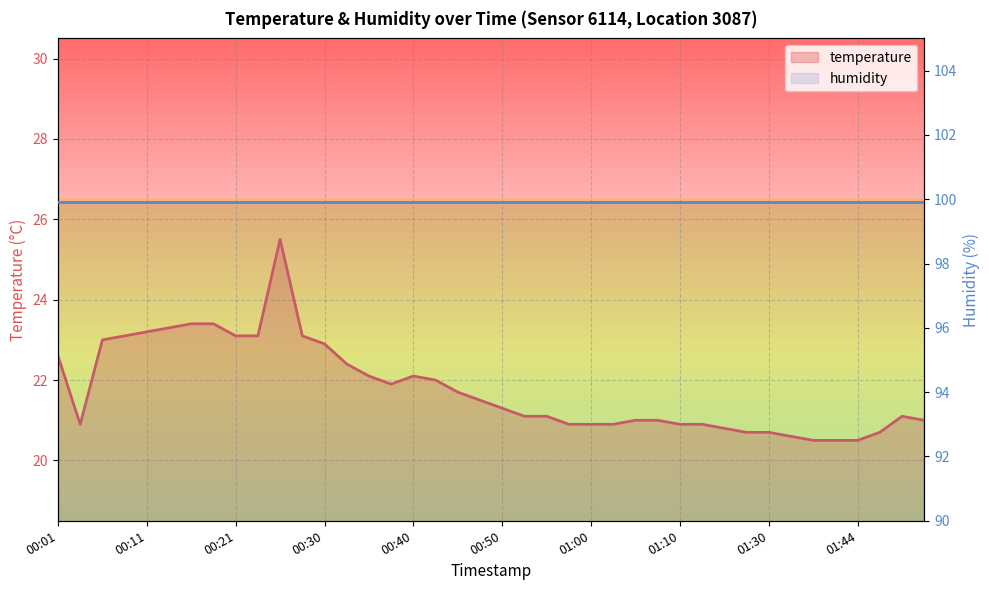

True or false: there are more than 1 points higher than both neighbors.

True